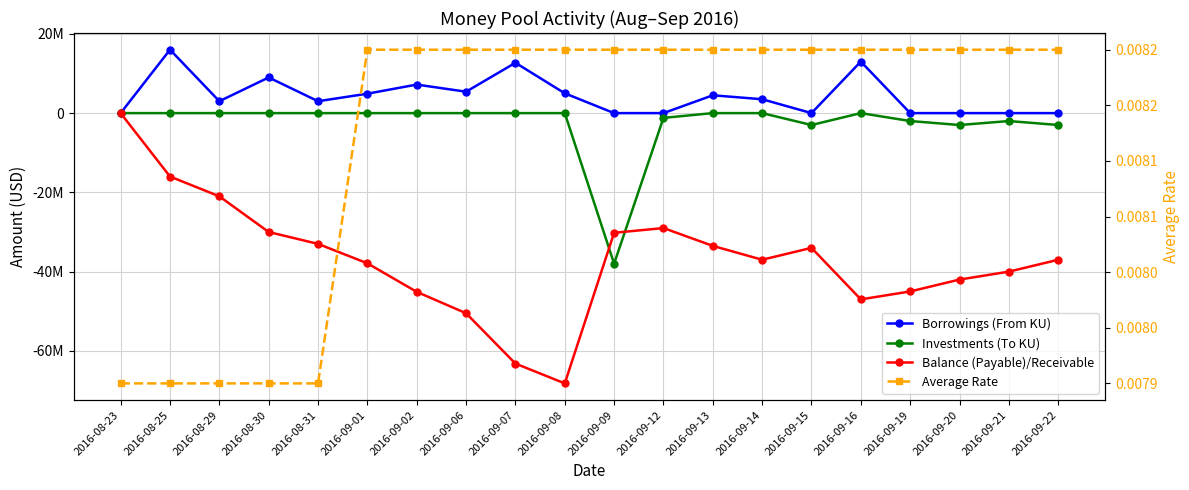

What is the label of the 8th point from the right?

2016-09-13